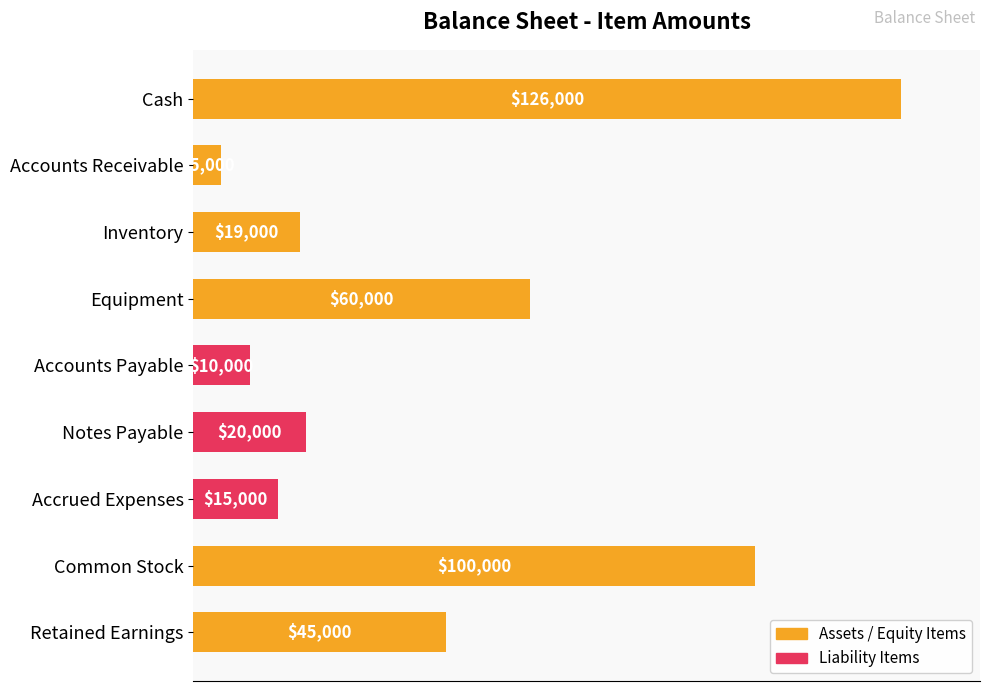

Which has a higher value, Retained Earnings or Notes Payable?

Retained Earnings